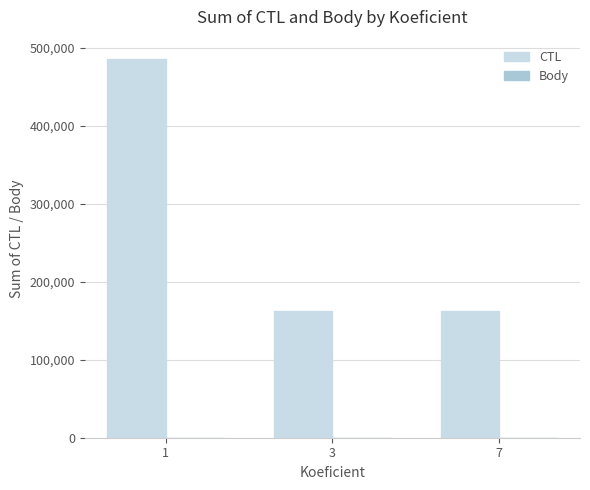

What is the sum of all CTL values?

810707